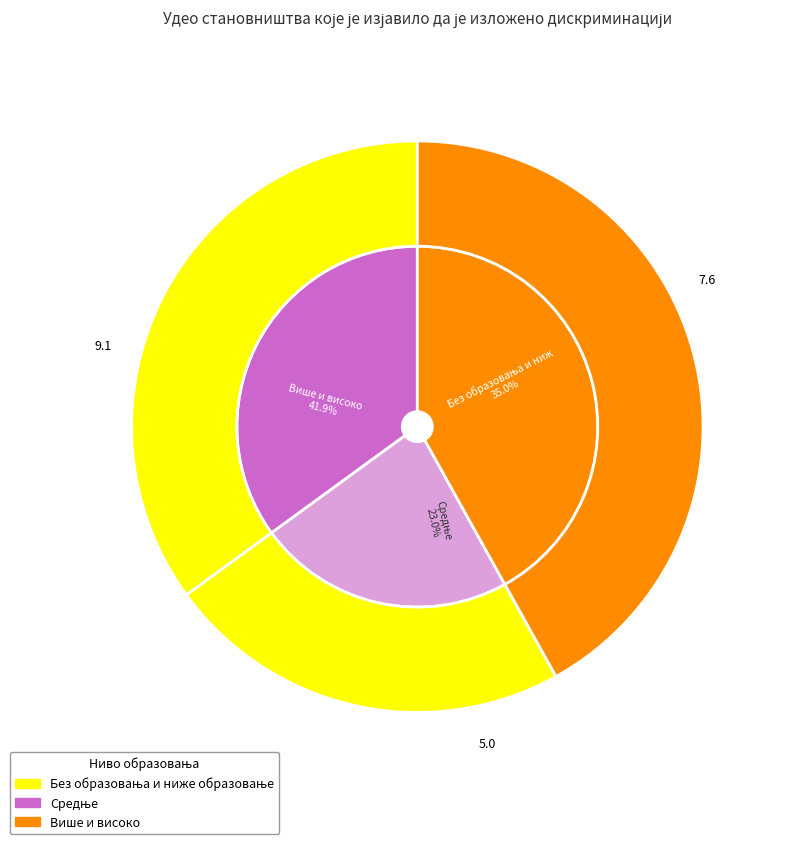

Count the number of slices in the pie.

3